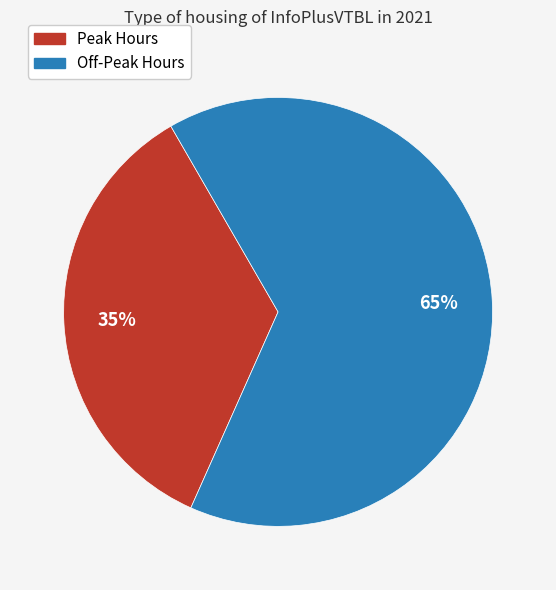

Is there a majority slice in this chart?

Yes